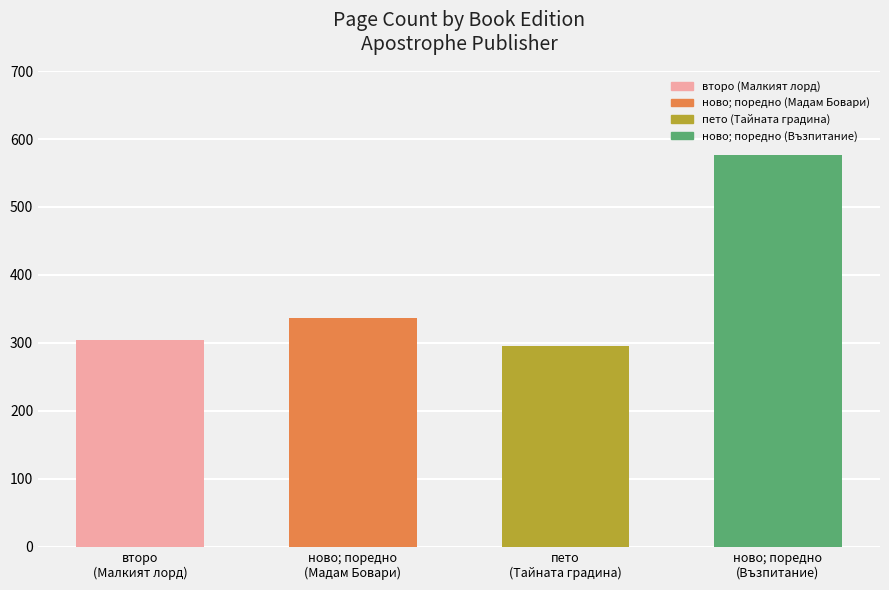

What is the smallest value displayed?

296